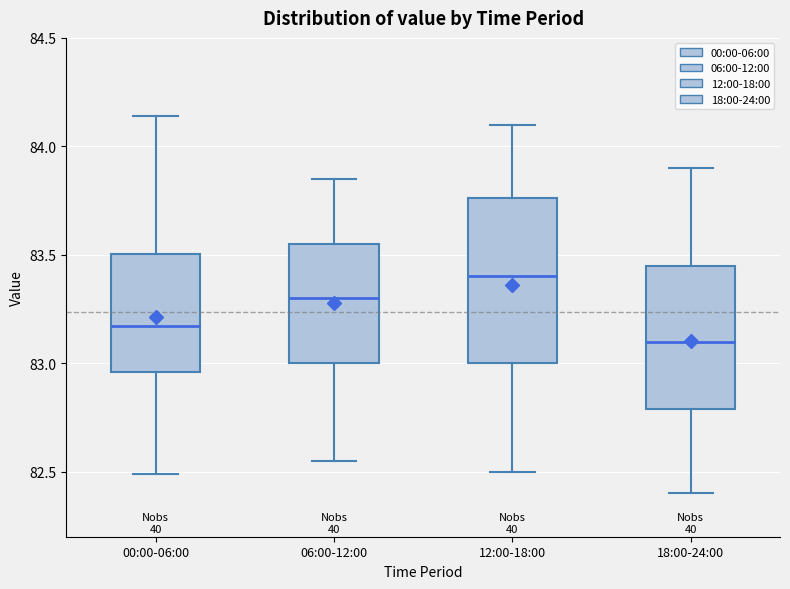

Where does the upper whisker of the box for 18:00-24:00 end on the y-axis? The values are not printed on the chart, so give them approximately, as read against the axis.

83.90